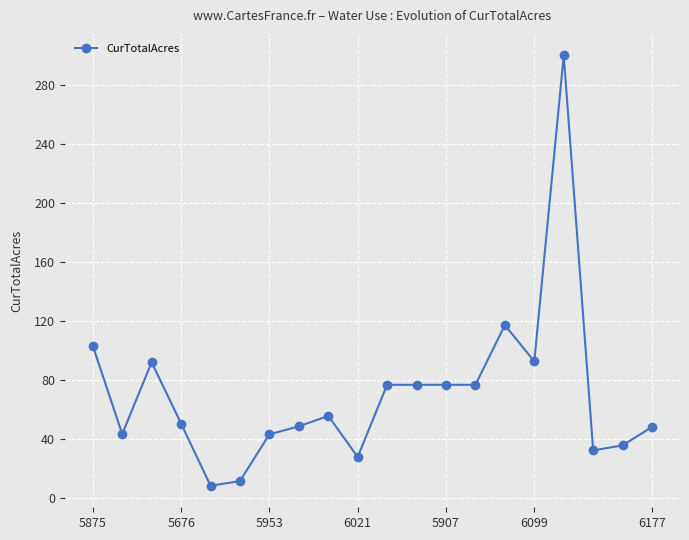

True or false: the data has more than 0 interior local peaks.

True